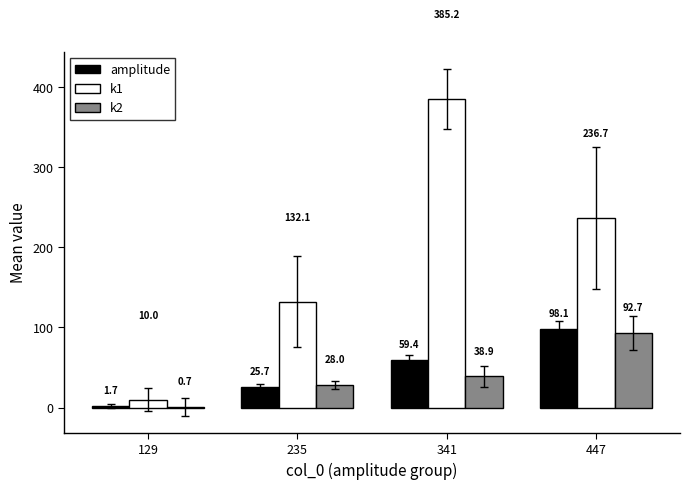

What is the difference between the k2 values at 341 and 129?

38.2